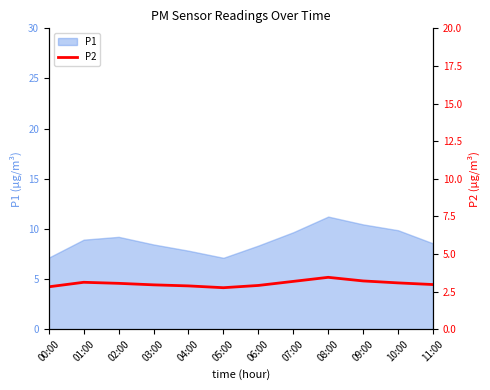

Is it true that P1 equals 9.7 at 07:00?

True